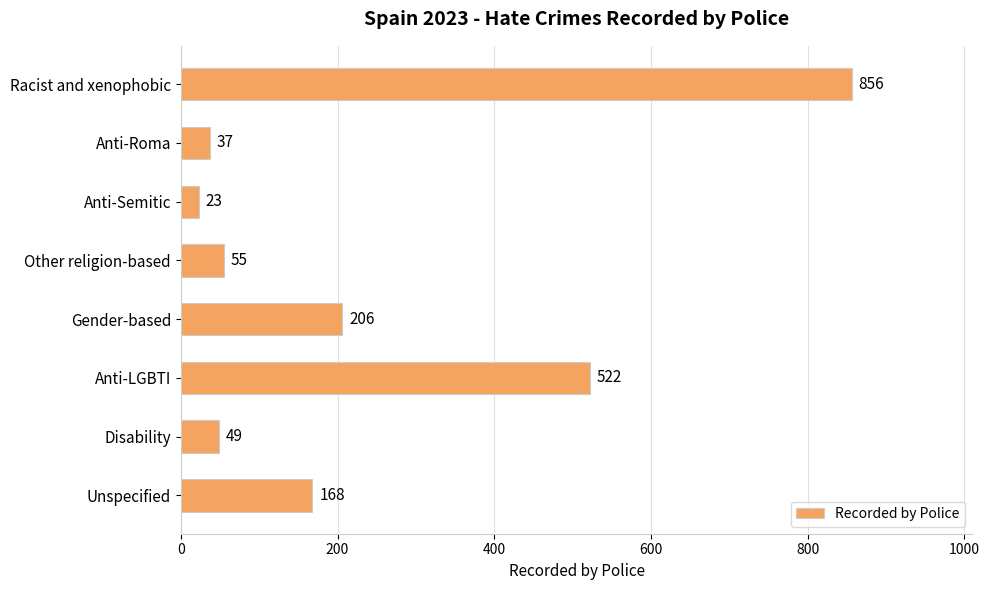

What is the ratio of the value at Gender-based to the value at Disability?

4.2